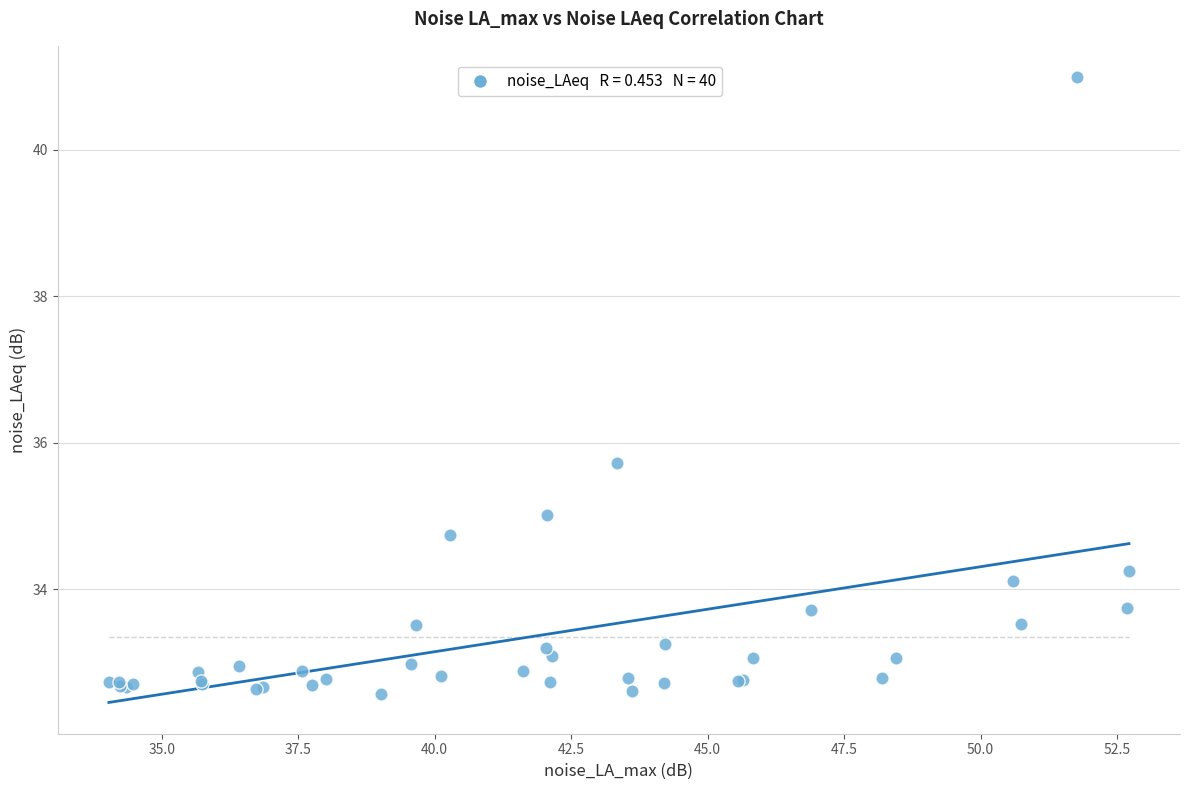

What Y value in the scatter plot is closest to 36?

35.7